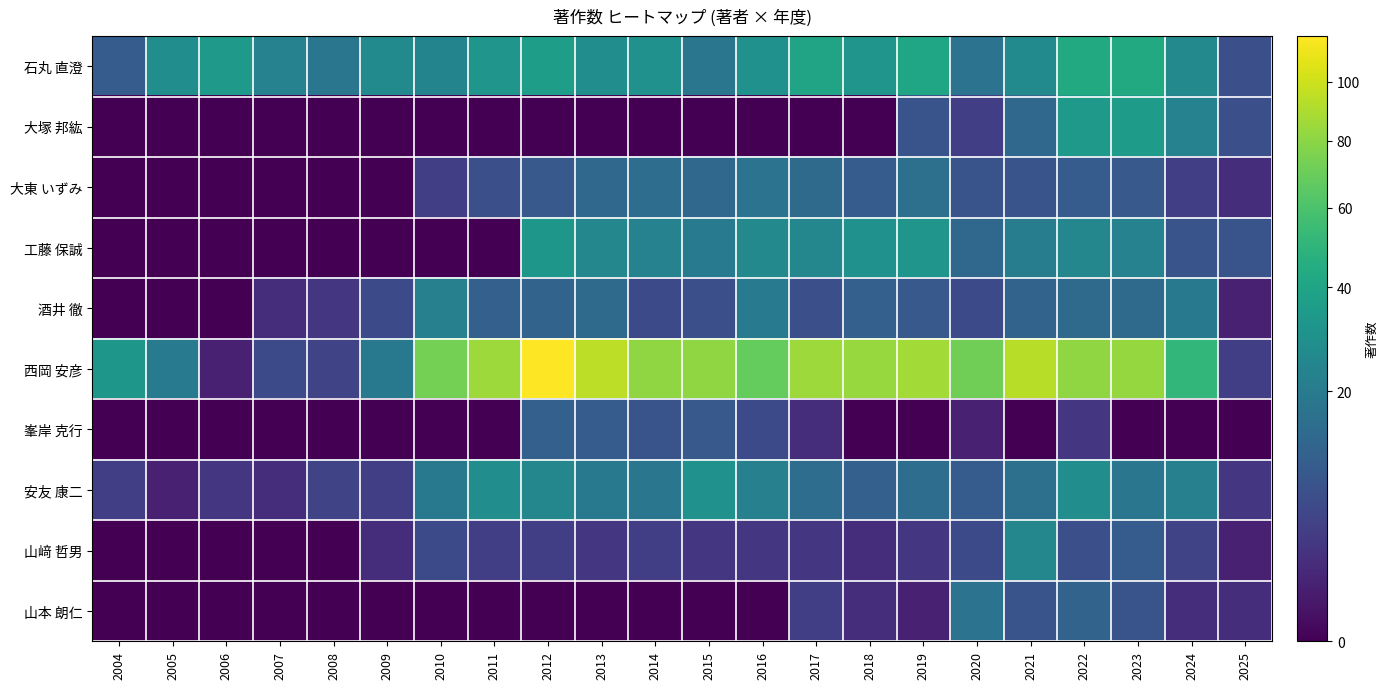

Rank the series at 2004 from highest to lowest value.

西岡 安彦, 石丸 直澄, 安友 康二, 大塚 邦紘, 大東 いずみ, 工藤 保誠, 酒井 徹, 峯岸 克行, 山﨑 哲男, 山本 朗仁